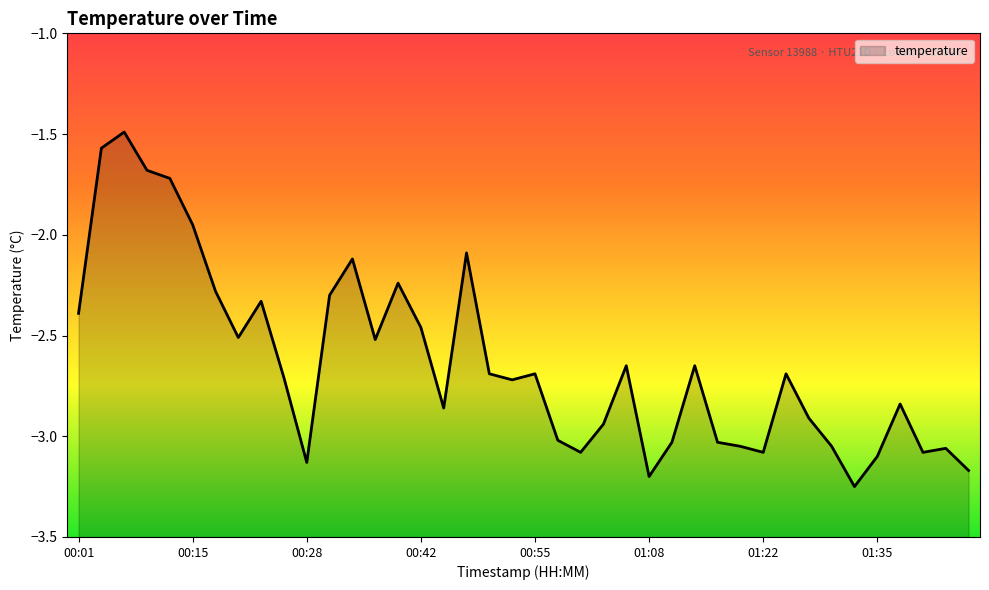

True or false: the data has more than 2 interior local peaks.

True